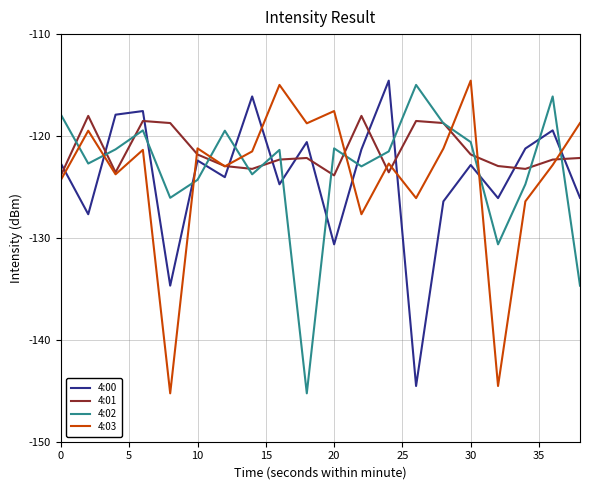

What is the maximum value for 4:02?

-115.0